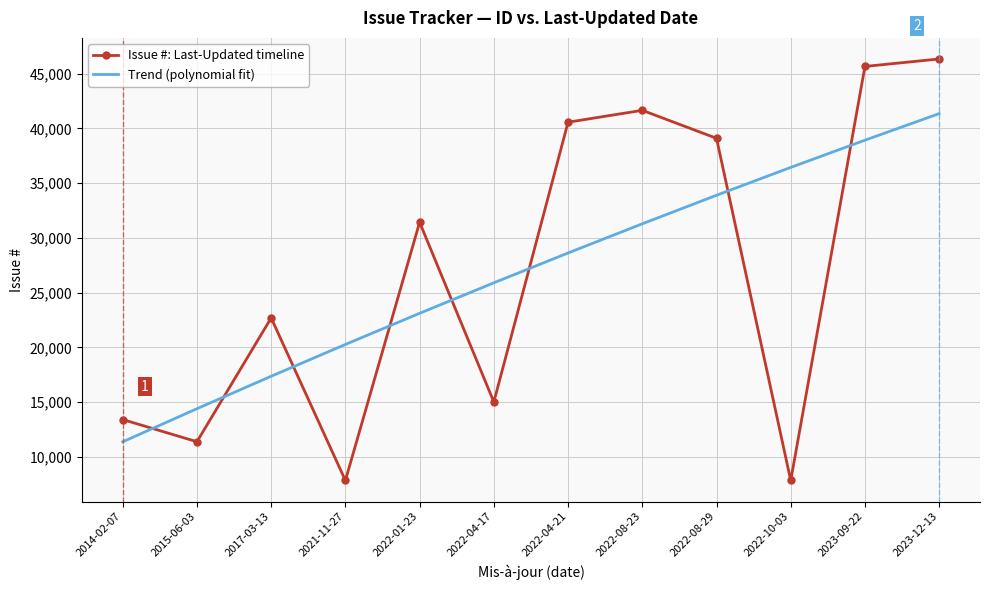

What is the difference between the maximum and minimum values in the Trend (polynomial fit) series?

29961.5